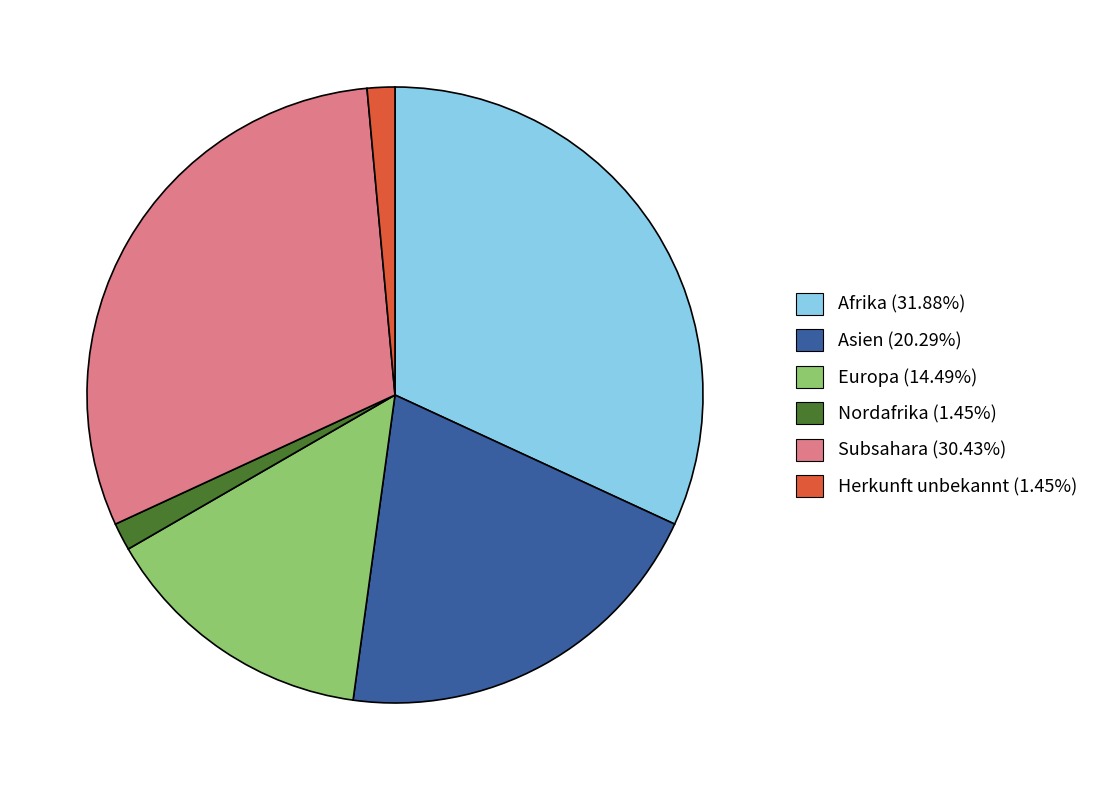

How many segments does this pie chart have?

6